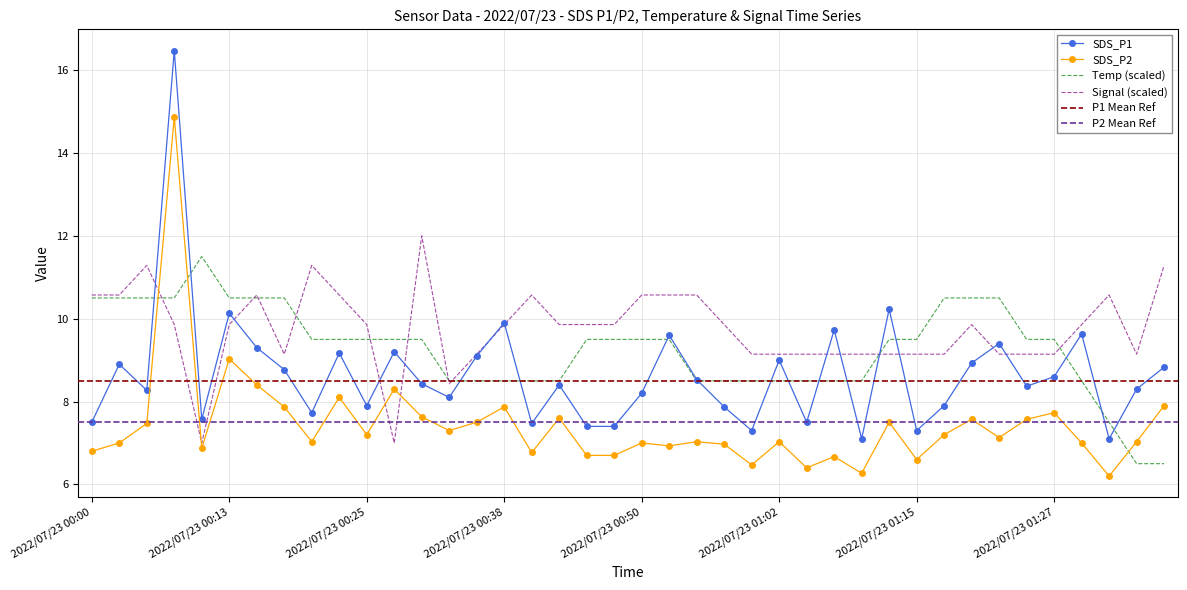

List the series in order of their overall mean, lowest first.

SDS_P2, SDS_P1, Temp, Signal